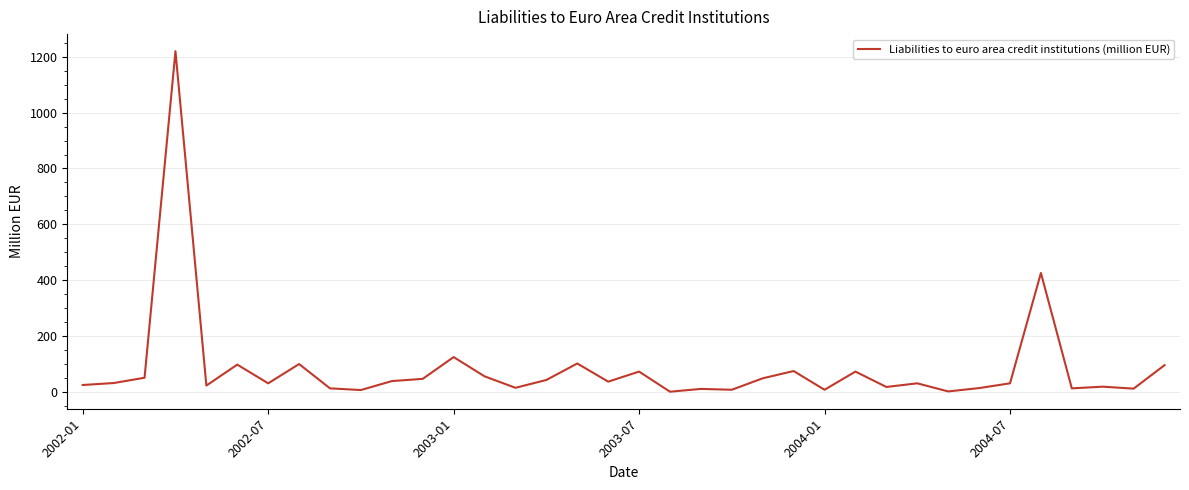

What is the maximum value shown in the chart?

1220